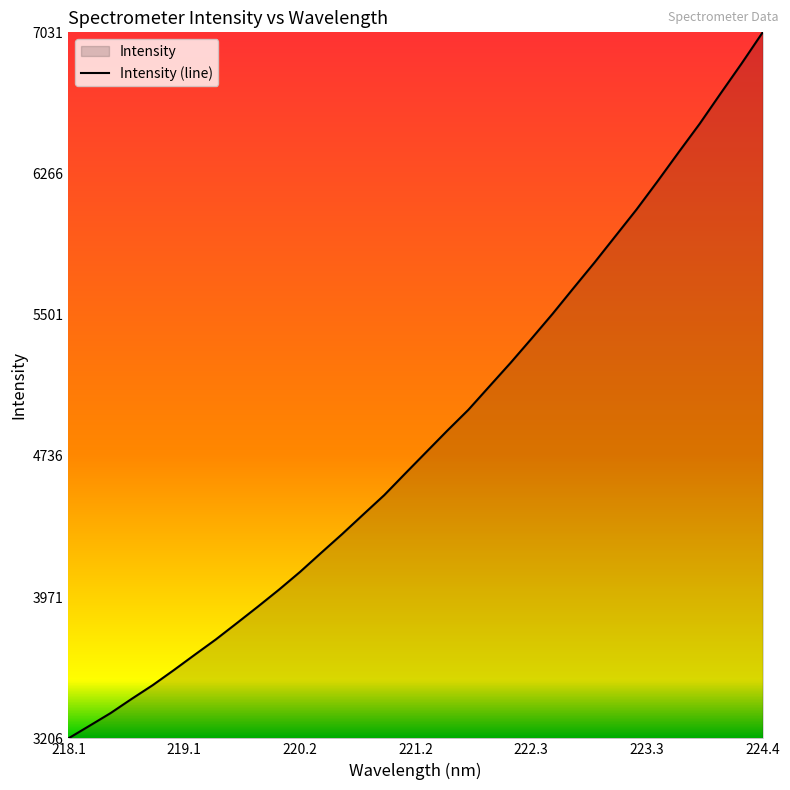

What is the greatest value displayed?

7030.5